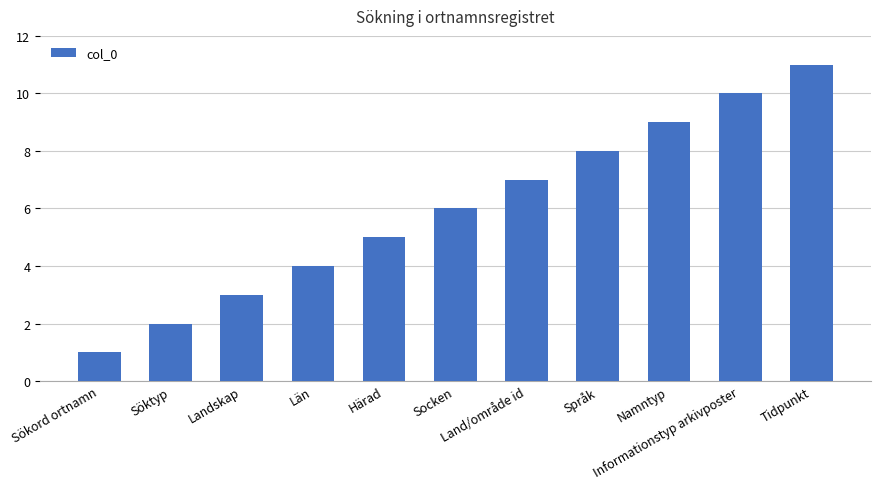

Where is the data nearest to the value 6?

Socken